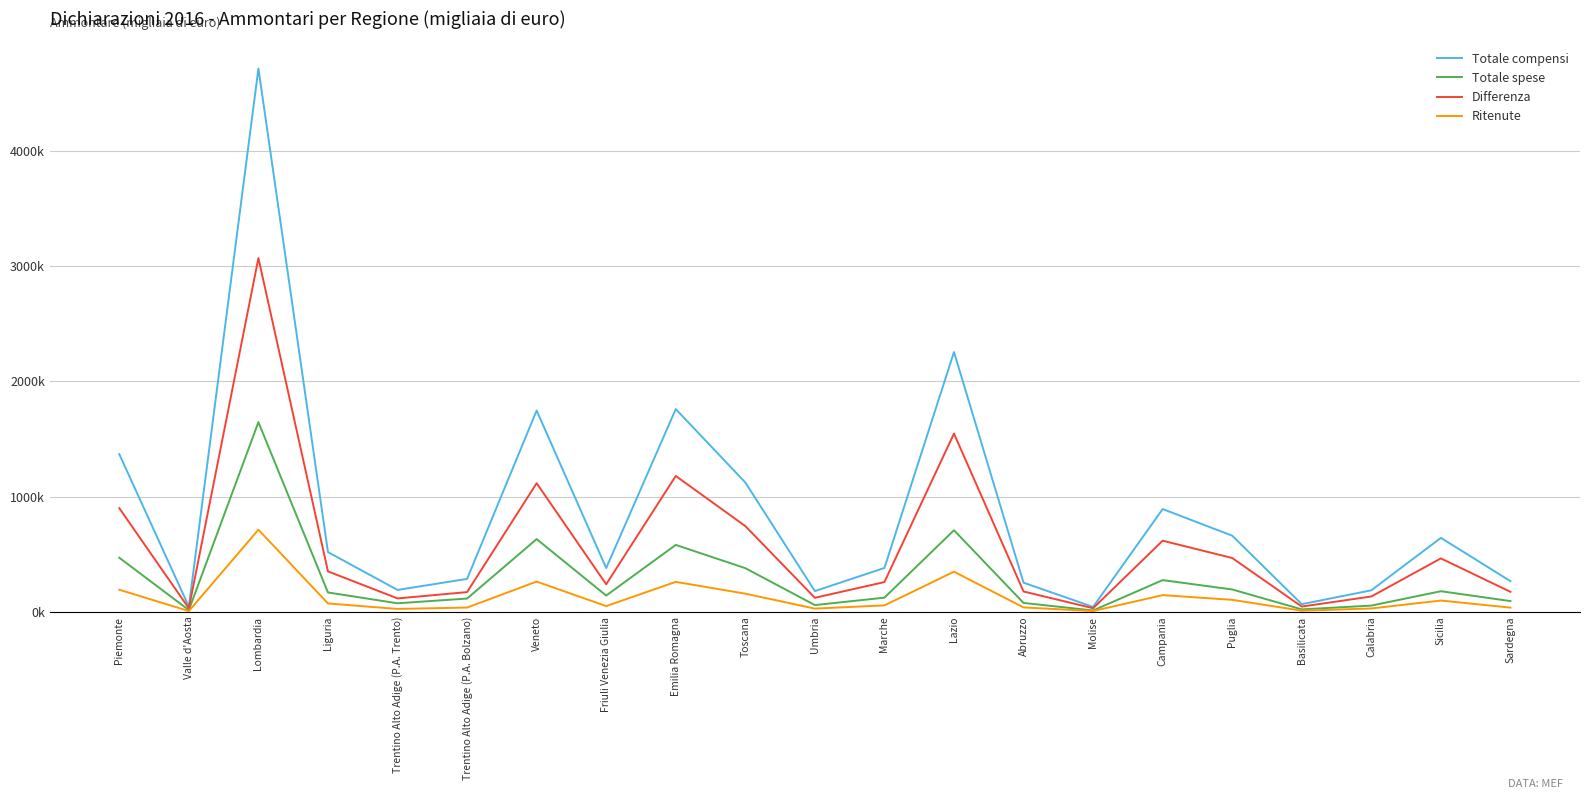

What are all the series names shown in the legend?

Totale compensi, Totale spese, Differenza, Ritenute